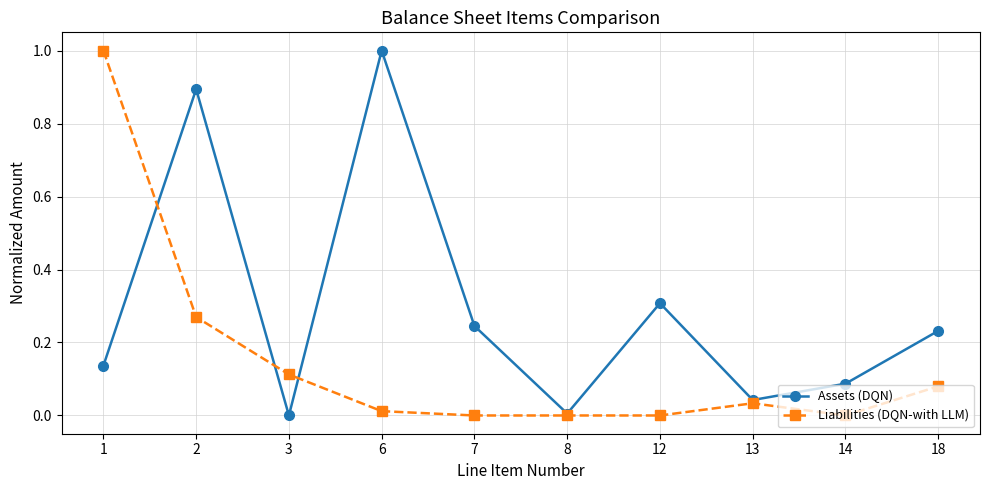

At 2, list the series in order from largest to smallest.

Assets (DQN), Liabilities (DQN-with LLM)